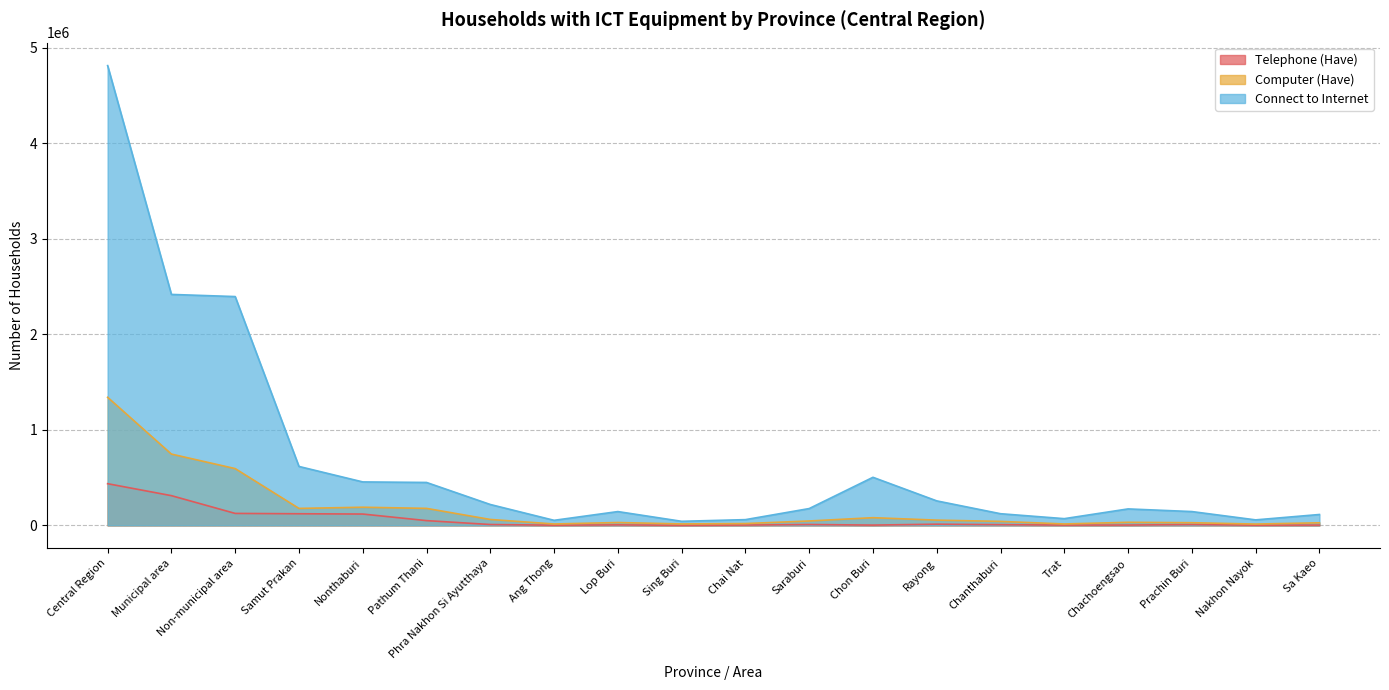

Where is Connect to Internet nearest to the value 2428328?

Municipal area